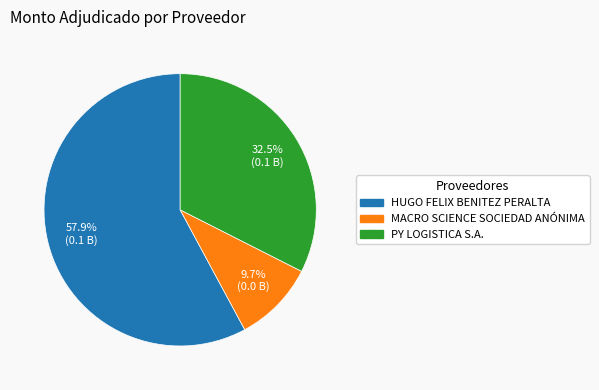

Count the number of slices in the pie.

3